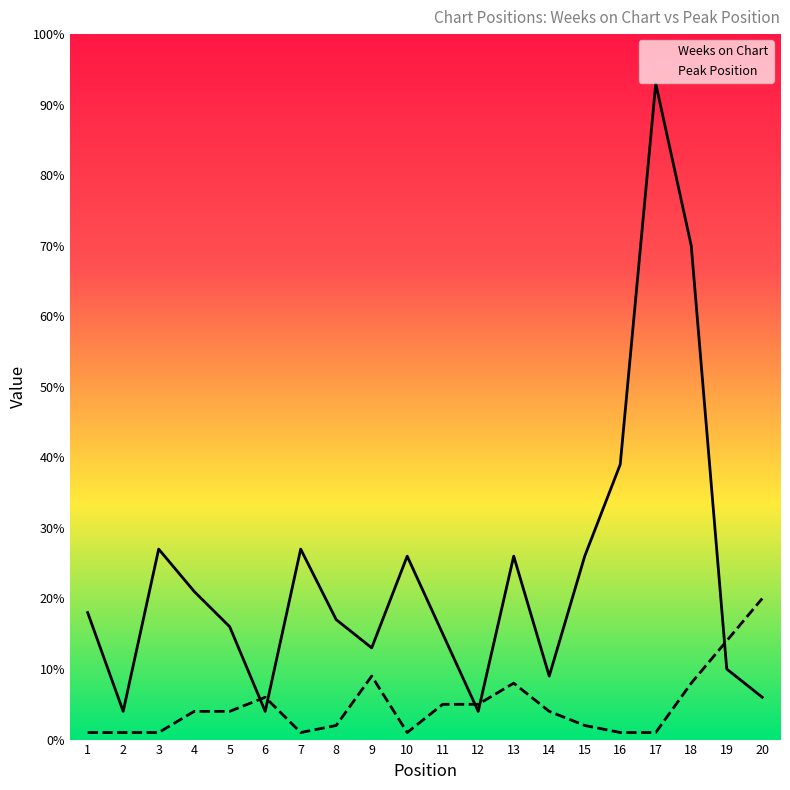

Count the number of categories in the chart.

20